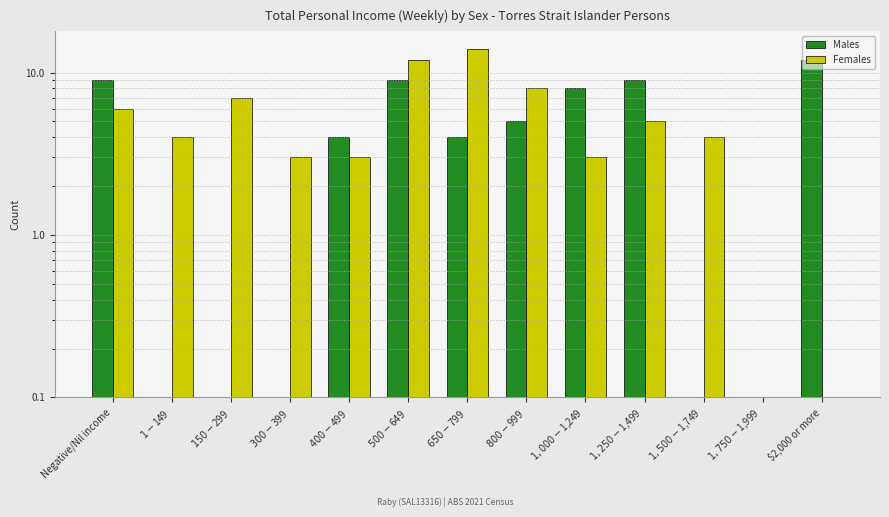

At which label is Females closest to 7?

$150-$299